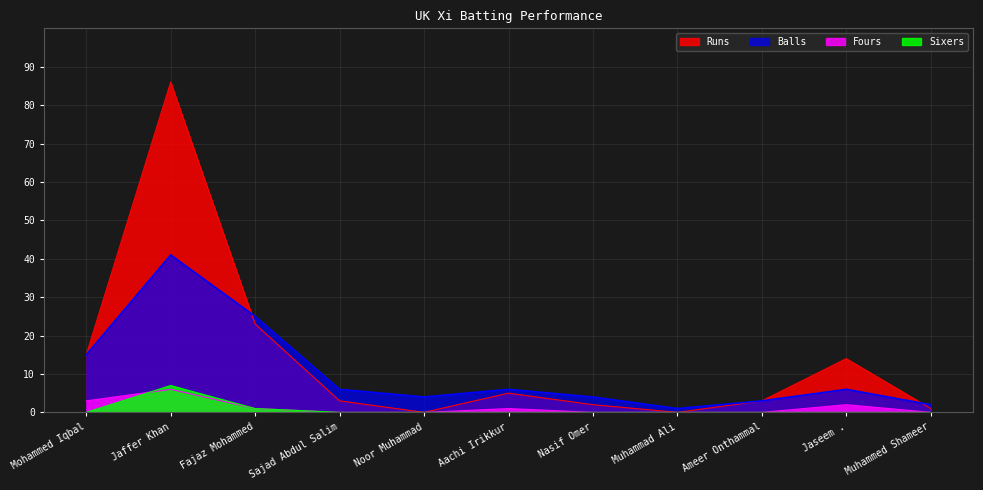

Reading right to left, what are all the values shown in this chart?

Runs: 1	14	3	0	2	5	0	3	23	86	15
Balls: 2	6	3	1	4	6	4	6	25	41	15
Fours: 0	2	0	0	0	1	0	0	1	6	3
Sixers: 0	0	0	0	0	0	0	0	1	7	0